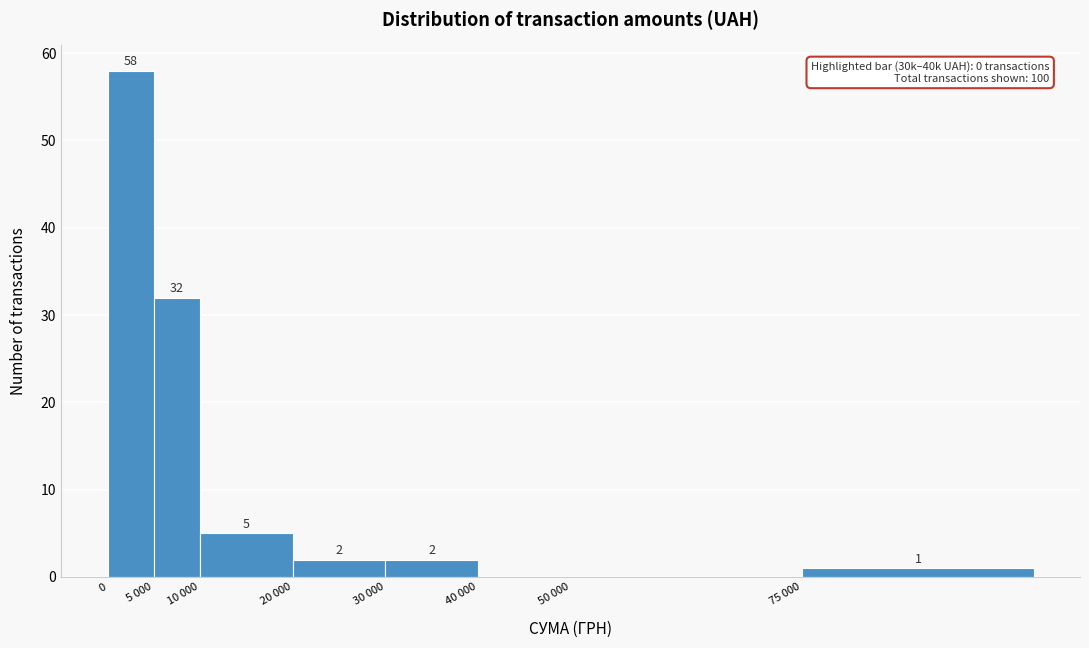

Reading right to left, list all the values displayed in this chart.

75 000=1	50 000=0	40 000=0	30 000=2	20 000=2	10 000=5	5 000=32	0=58